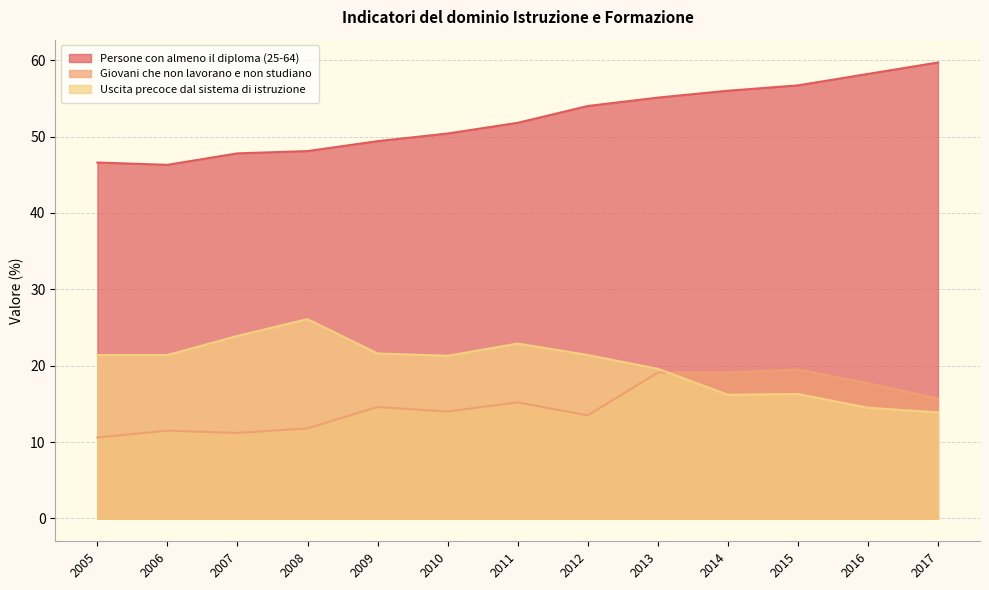

Rank the categories by Persone con almeno il diploma (25-64) value from lowest to highest.

2006, 2005, 2007, 2008, 2009, 2010, 2011, 2012, 2013, 2014, 2015, 2016, 2017